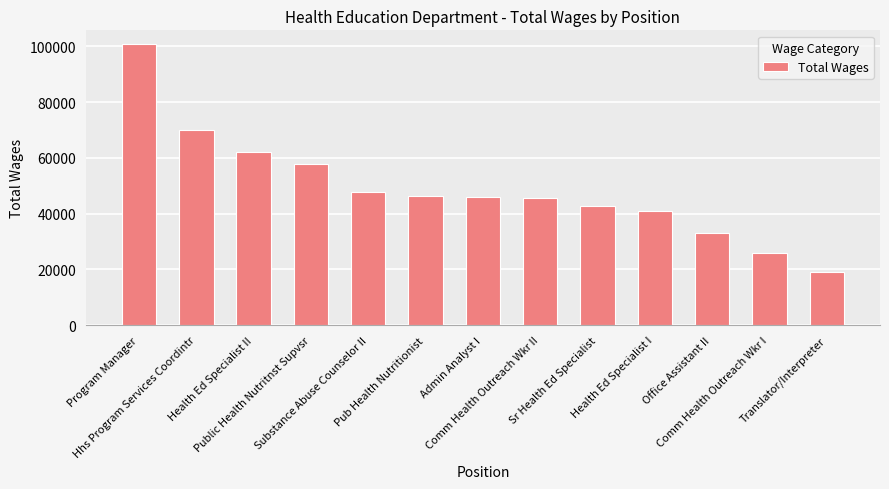

What is the label of the 9th bar from the left?

Sr Health Ed Specialist